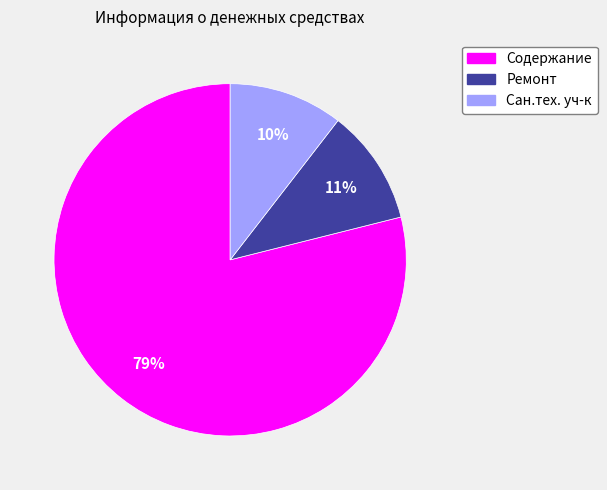

Is there any slice that represents more than half of the pie?

Yes